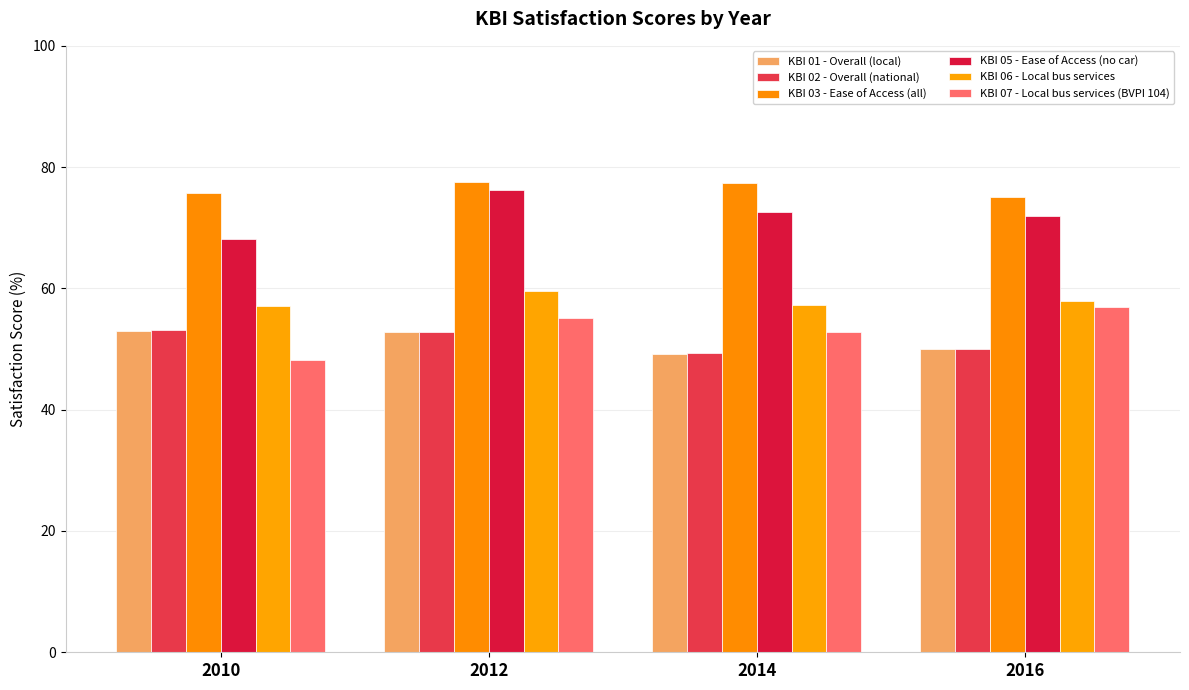

Reading left to right, list all the values displayed in this chart.

KBI 01 - Overall (local): 2010=53.0	2012=52.8	2014=49.2	2016=50.0
KBI 02 - Overall (national): 2010=53.1	2012=52.8	2014=49.3	2016=50.0
KBI 03 - Ease of Access (all): 2010=75.7	2012=77.6	2014=77.3	2016=75.0
KBI 05 - Ease of Access (no car): 2010=68.1	2012=76.3	2014=72.6	2016=72.0
KBI 06 - Local bus services: 2010=57.1	2012=59.5	2014=57.3	2016=58.0
KBI 07 - Local bus services (BVPI 104): 2010=48.2	2012=55.2	2014=52.8	2016=57.0